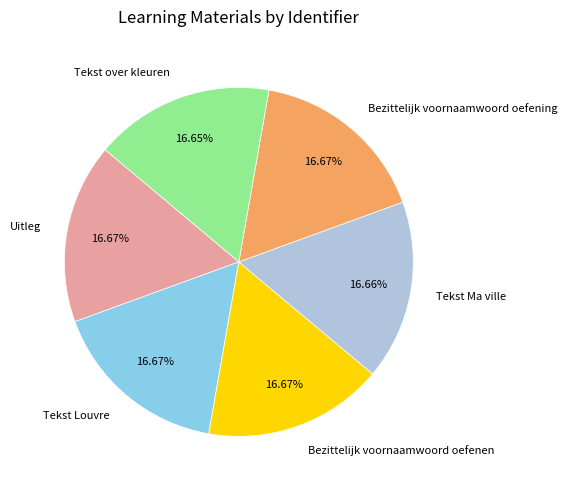

What is the ratio of the value at Tekst Louvre to the value at Bezittelijk voornaamwoord oefenen?

1.0